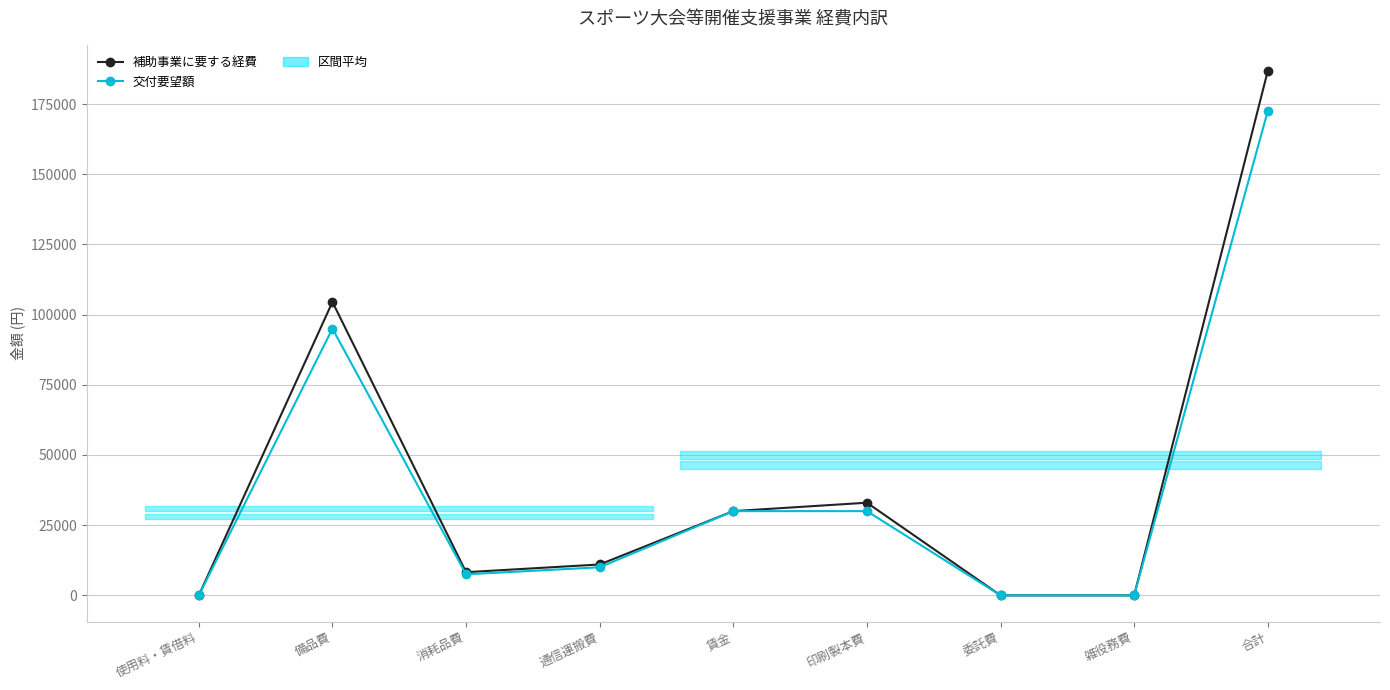

How many lines are shown in the chart?

2